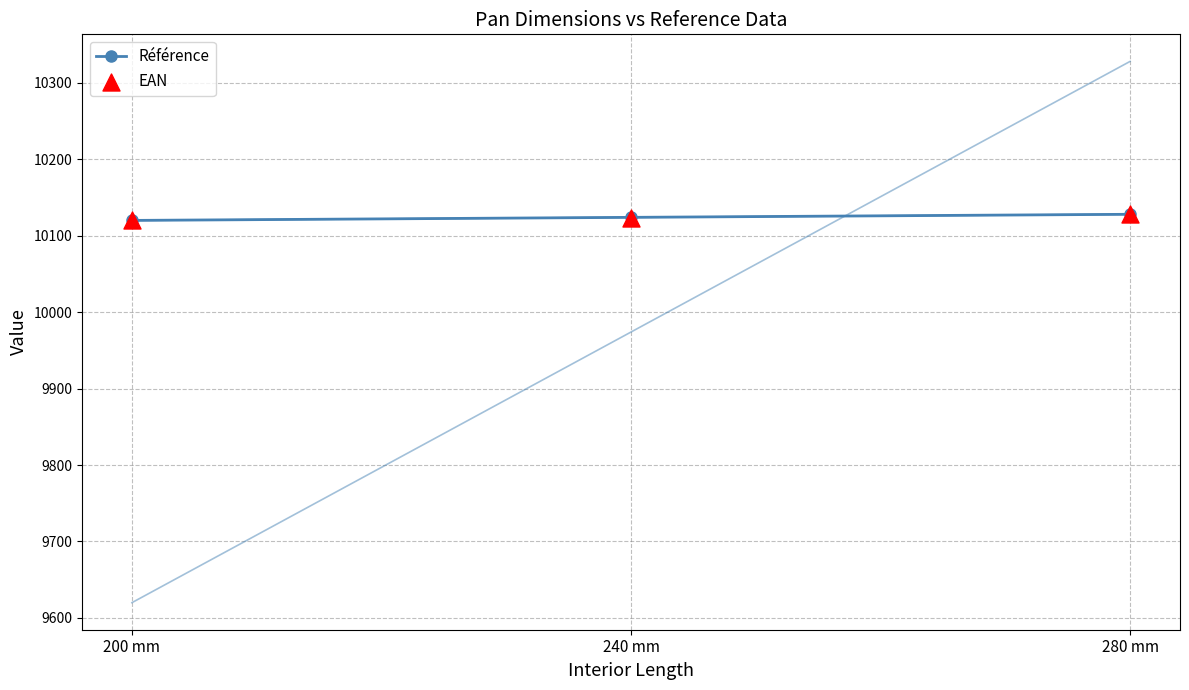

Which series has the widest spread of Y values?

Référence